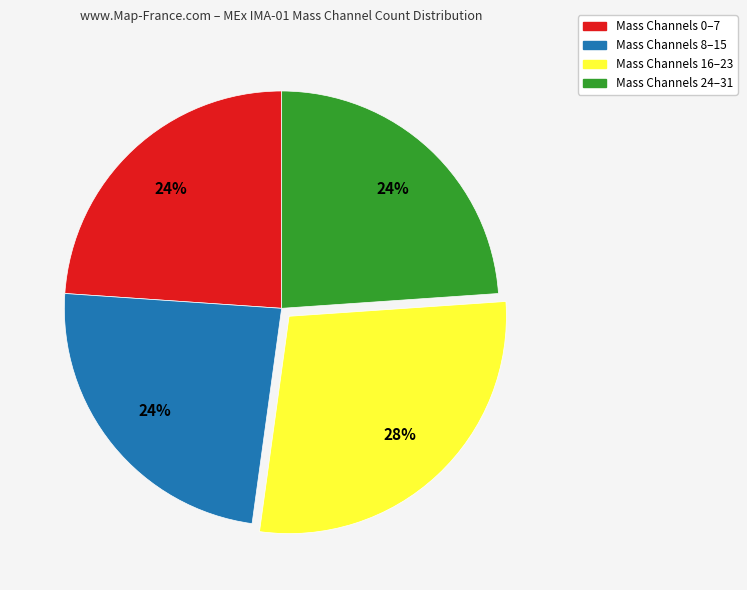

True or false: Mass Channels 24–31 accounts for 24% of the total.

True